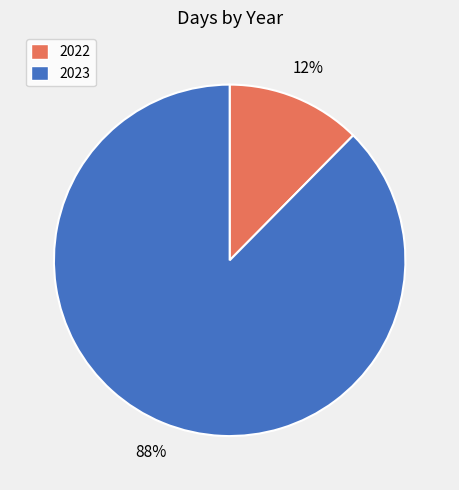

To the nearest percent, what is the combined percentage of 2023 and 2022?

100%